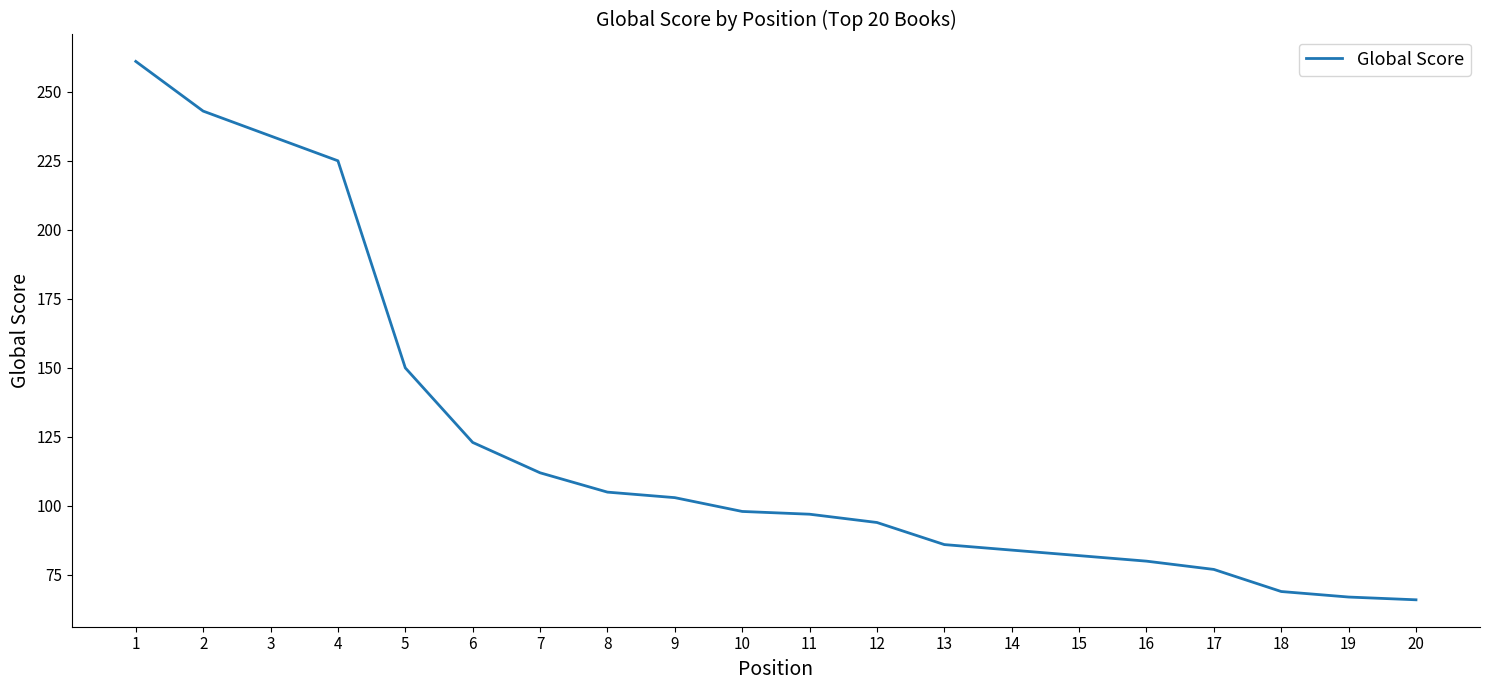

Between 20 and 3, which is larger?

3